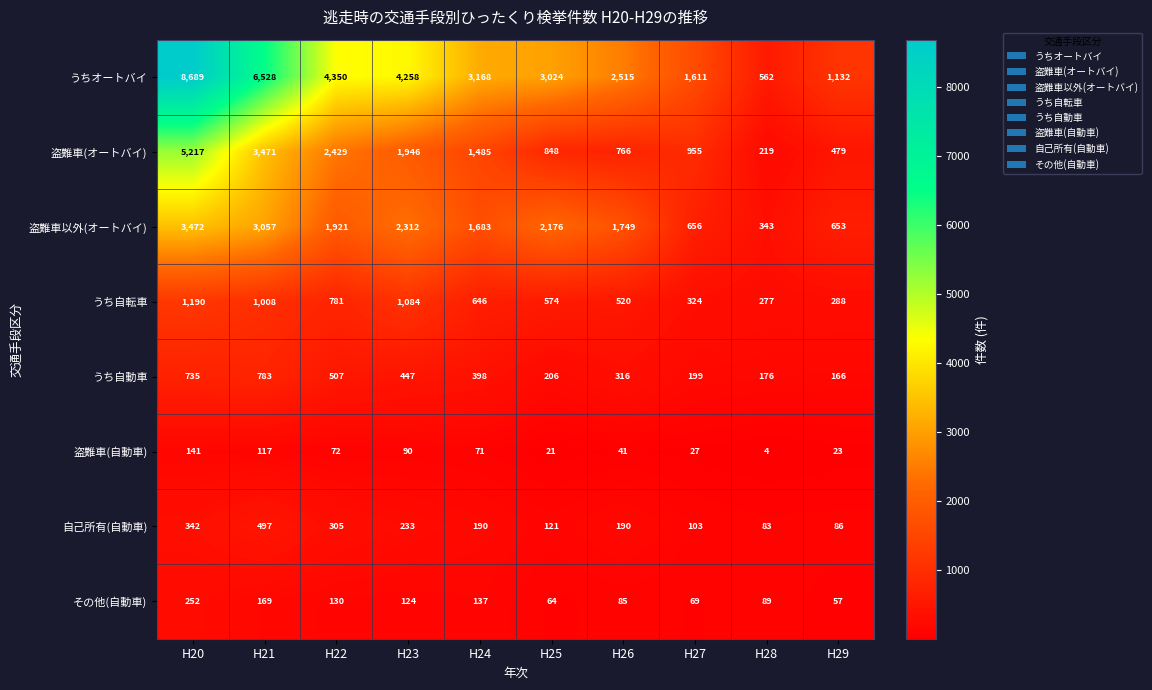

The value of 自己所有(自動車) at H25 is 163. True or false?

False